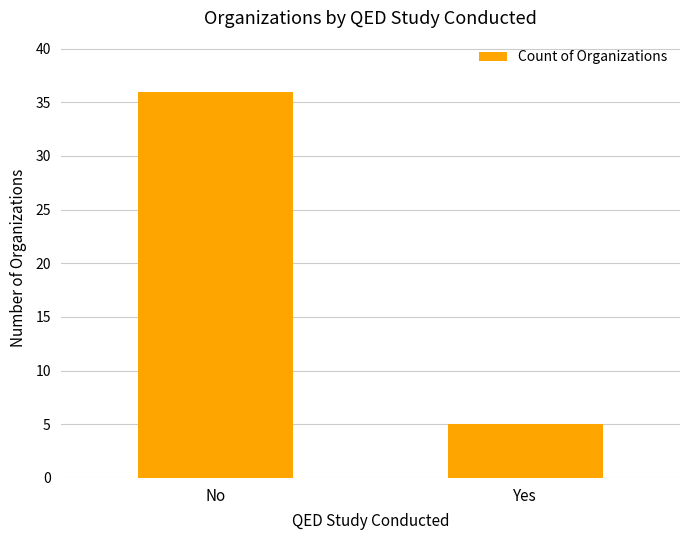

What is the value of the 2nd bar from the left?

5